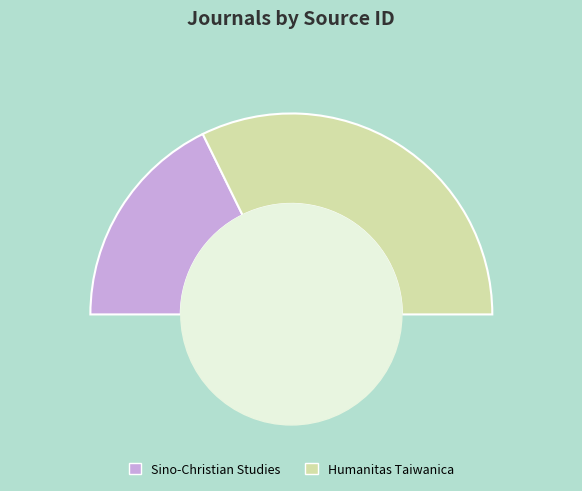

Which slice is the largest?

Humanitas Taiwanica